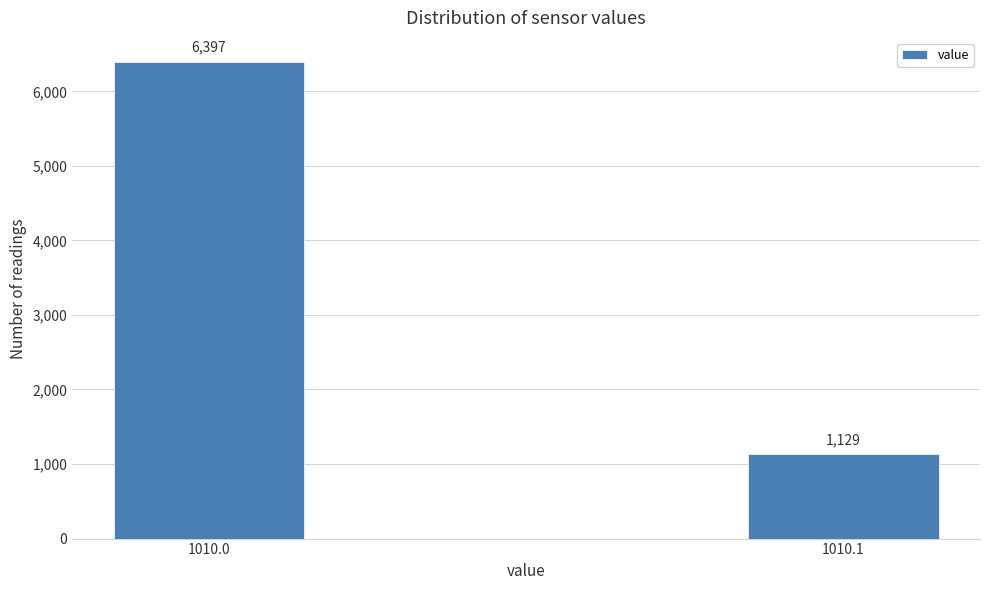

Reading left to right, extract all data points from this chart.

6397	1129